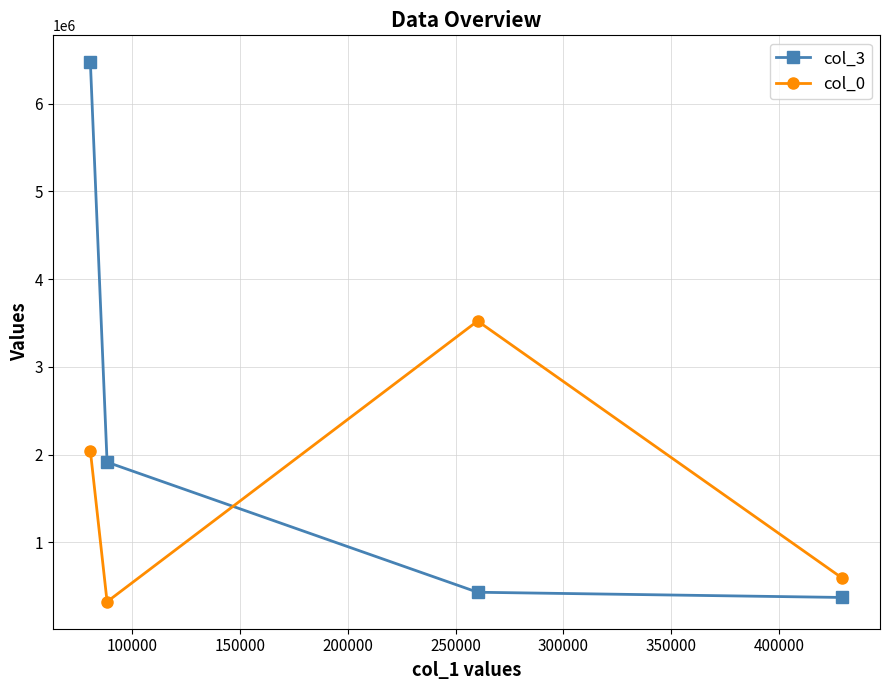

What is the sum of all col_3 values?

9184660.0